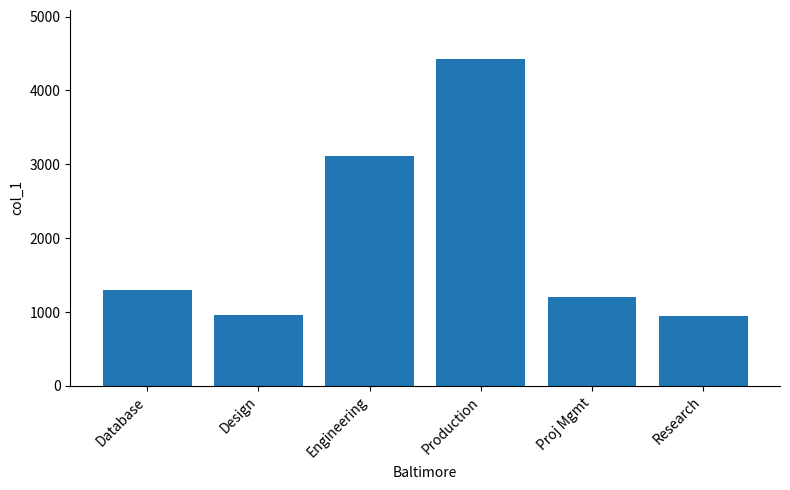

Approximately how many times larger is the value at Proj Mgmt compared to Production?

0.3